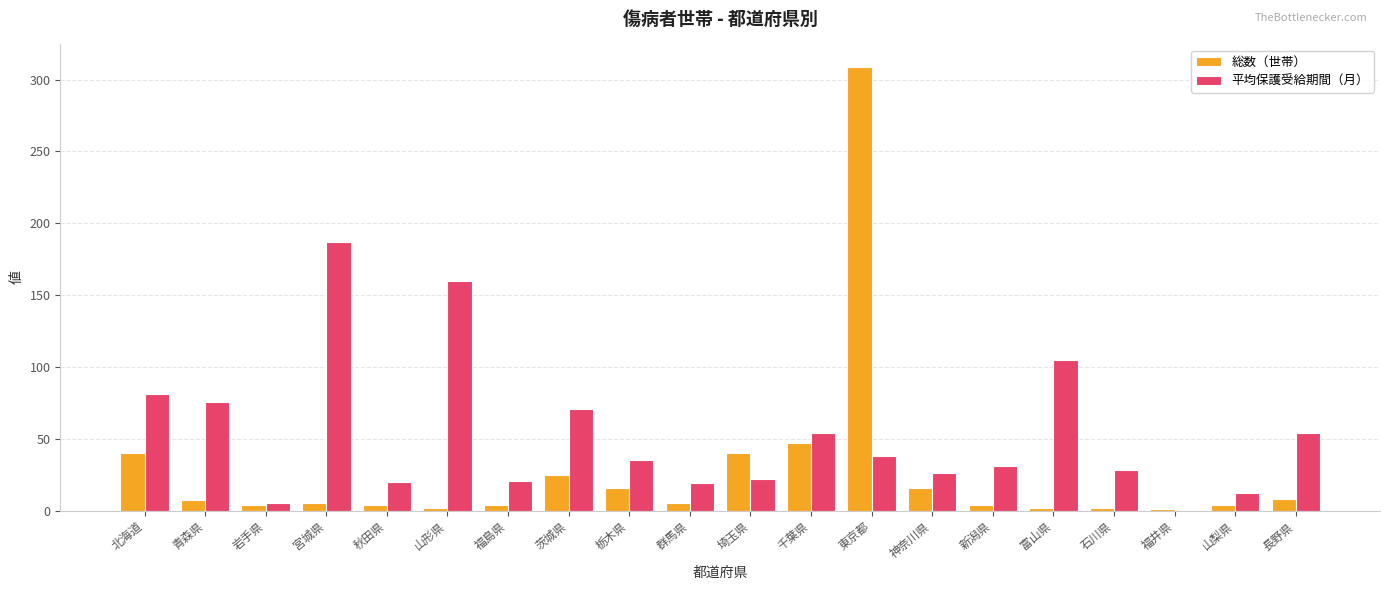

The 総数（世帯） series shows 47.0 at 千葉県. True or false?

True